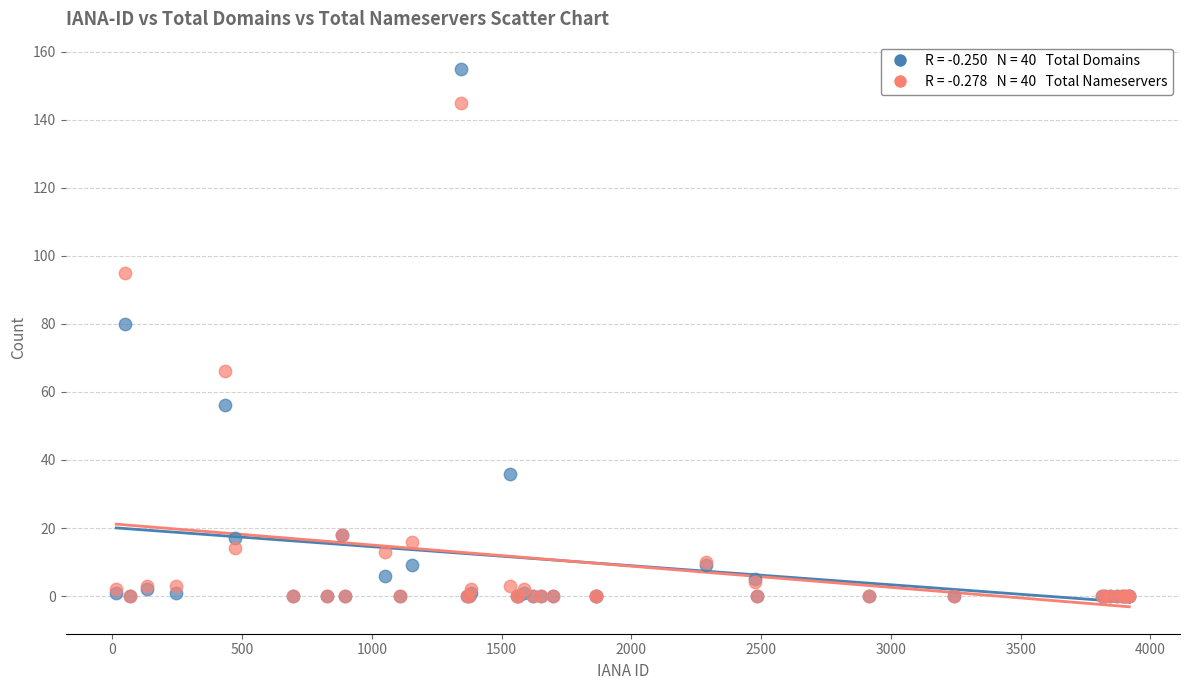

Across all series, what Y value is closest to 77?

80